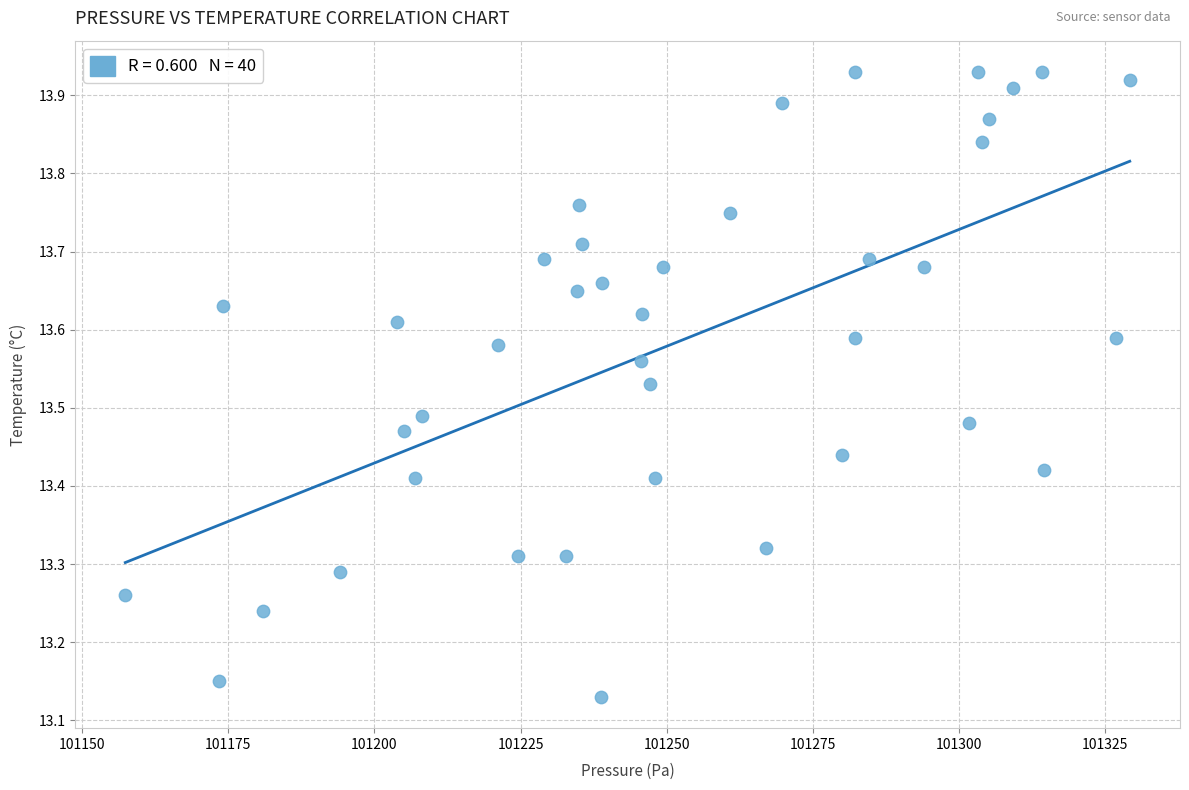

What is the range of Y values (max minus min)?

0.8